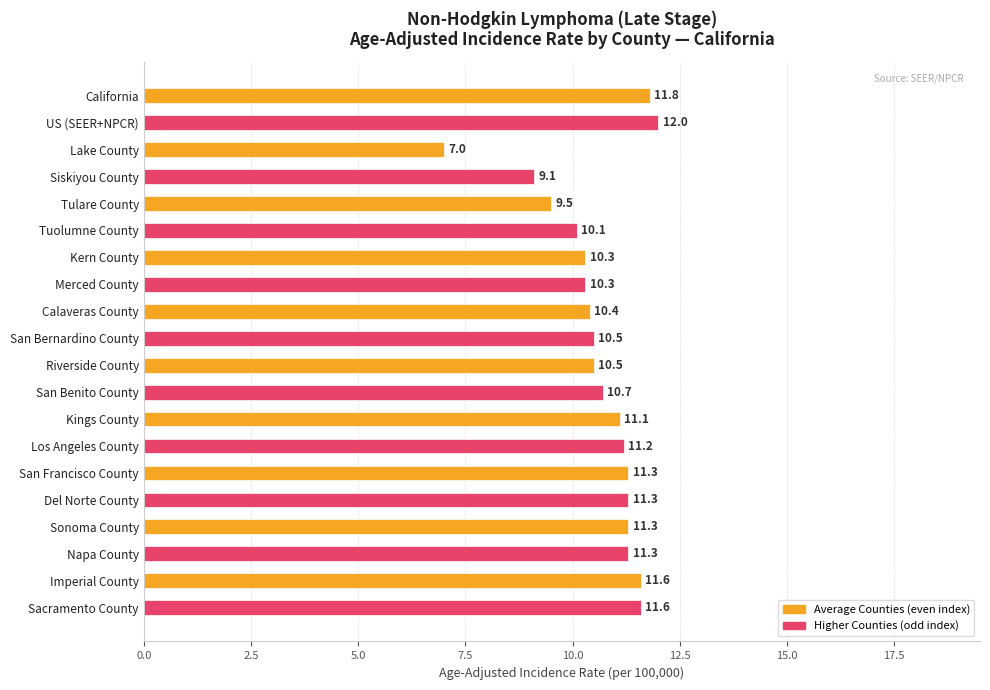

What is the difference between the maximum and second lowest values?

2.9